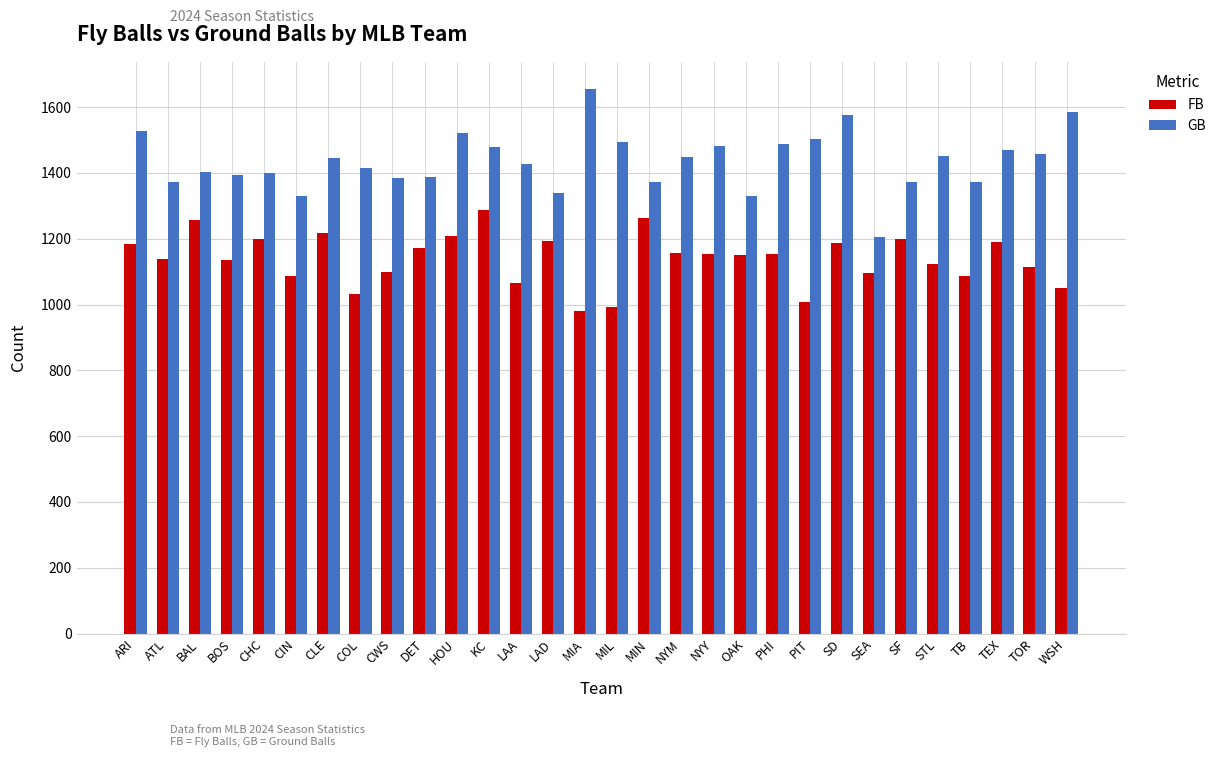

What is the label of the 11th bar from the left?

HOU